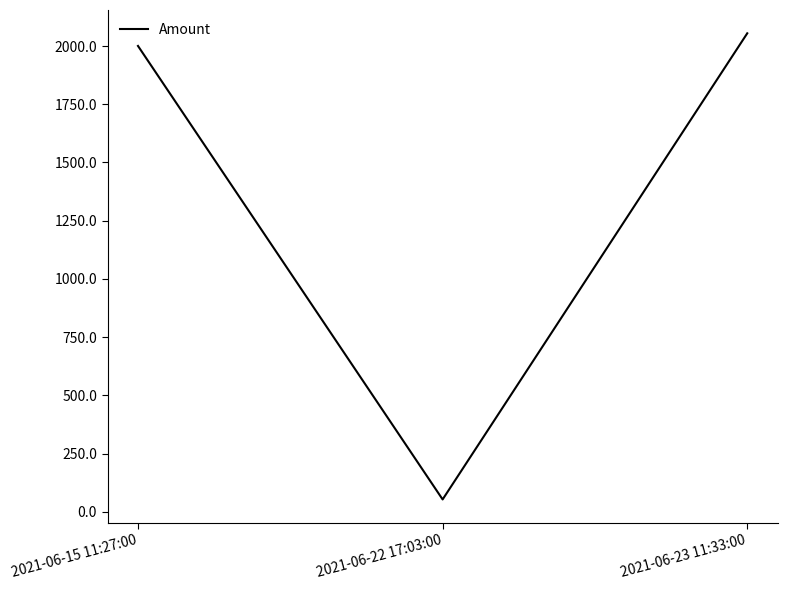

Count the number of values greater than 2000.

2